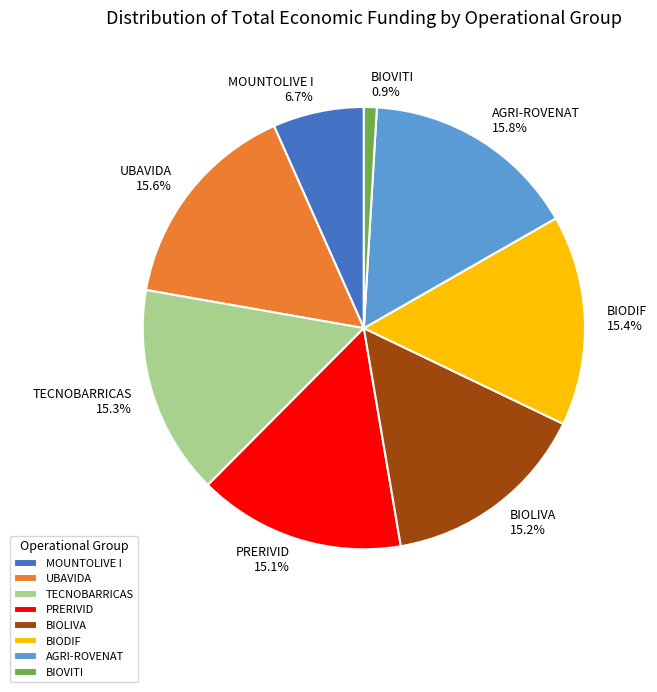

Which category has the smallest portion of the pie?

BIOVITI